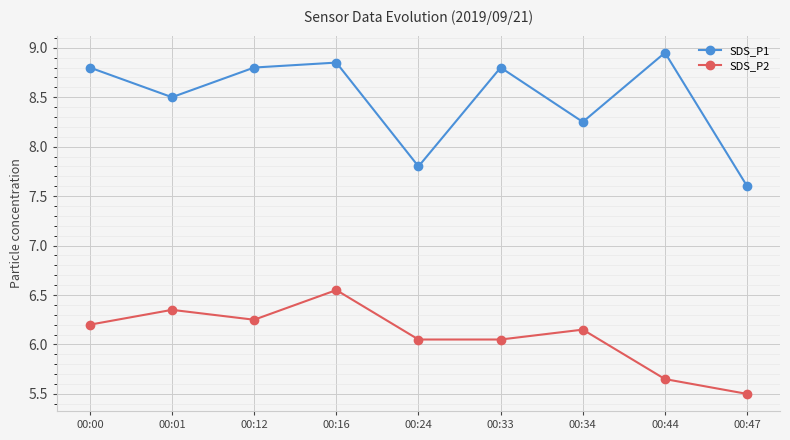

Rank the series by their maximum value, from highest to lowest.

SDS_P1, SDS_P2